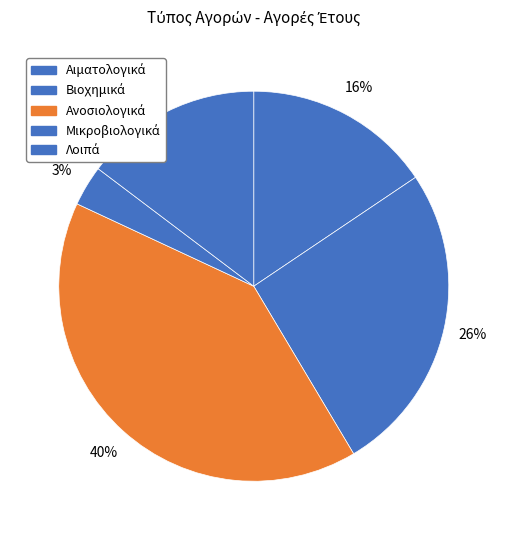

Is there a majority slice in this chart?

No